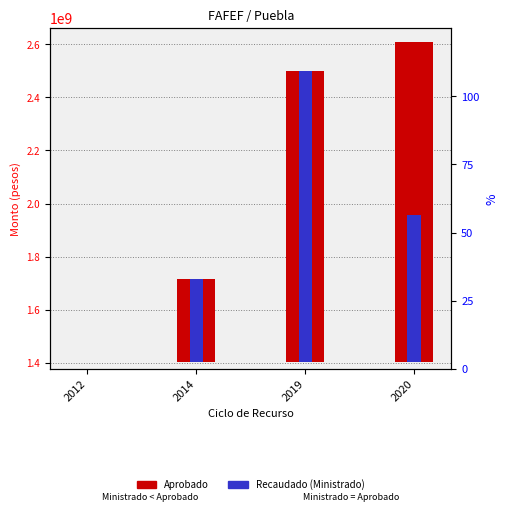

True or false: Recaudado (Ministrado) has a value of 672772781 at 2012.

False